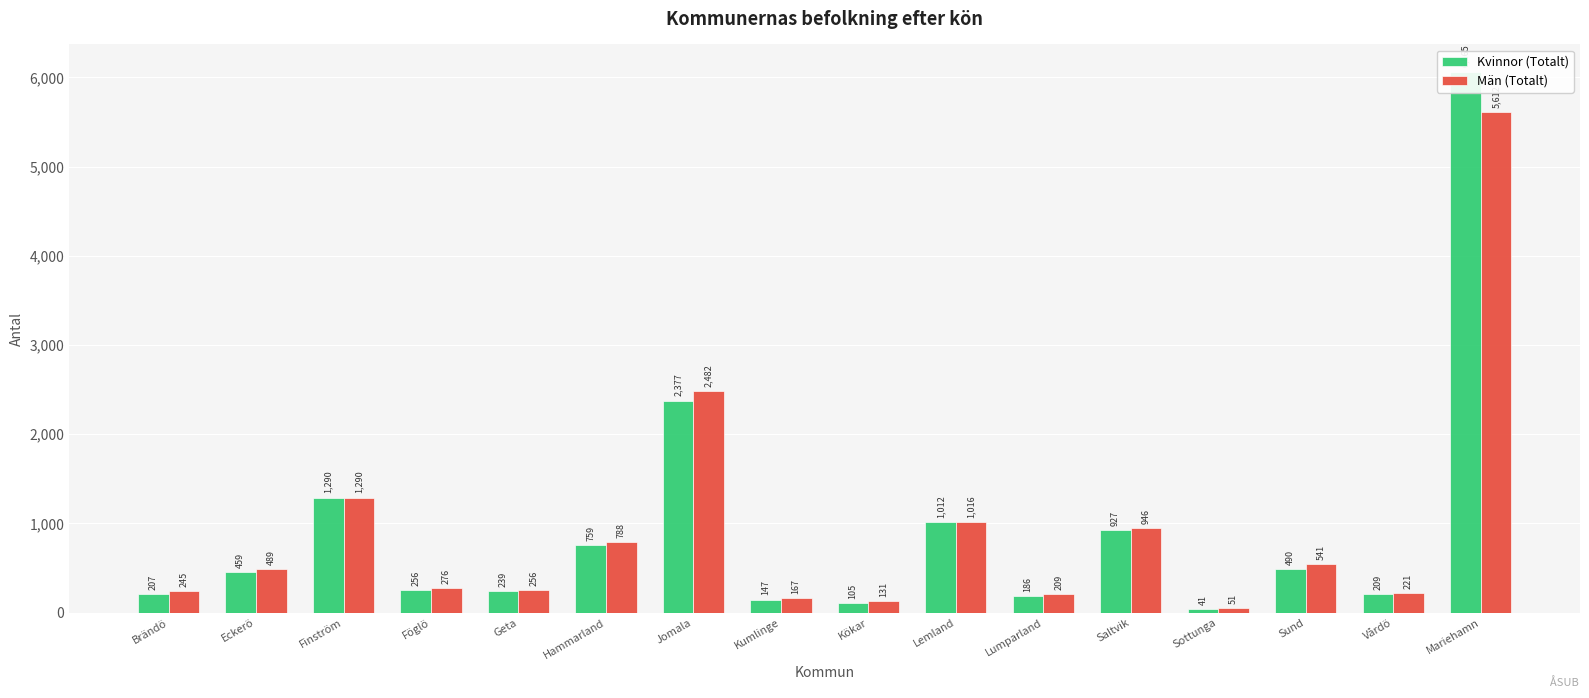

What position from the left is Jomala?

7